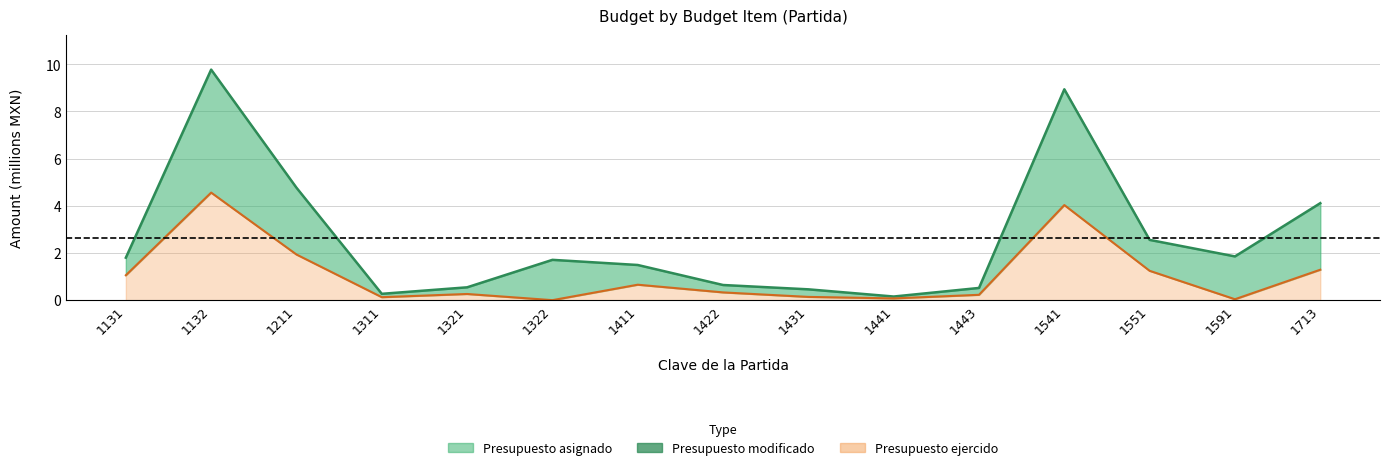

Which label corresponds to the smallest value in the chart?

1322